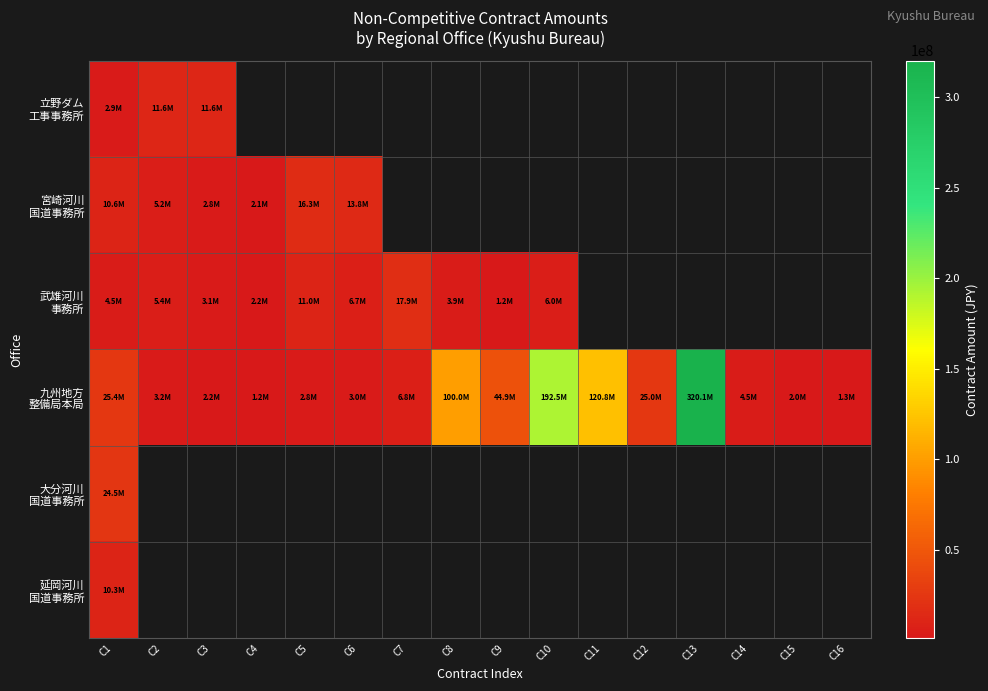

List the labels in order of 武雄河川 事務所 value, smallest first.

C9, C4, C3, C8, C1, C2, C10, C6, C5, C7, C11, C12, C13, C14, C15, C16